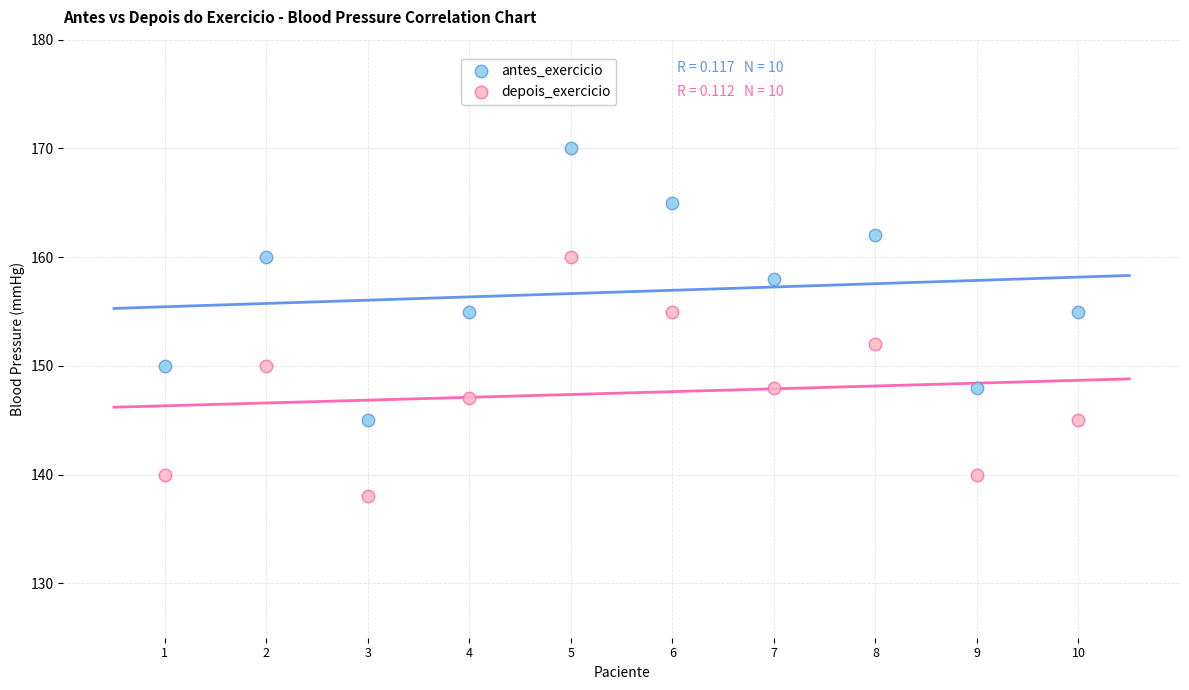

Across all data points, what is the range of Y values (max minus min)?

32